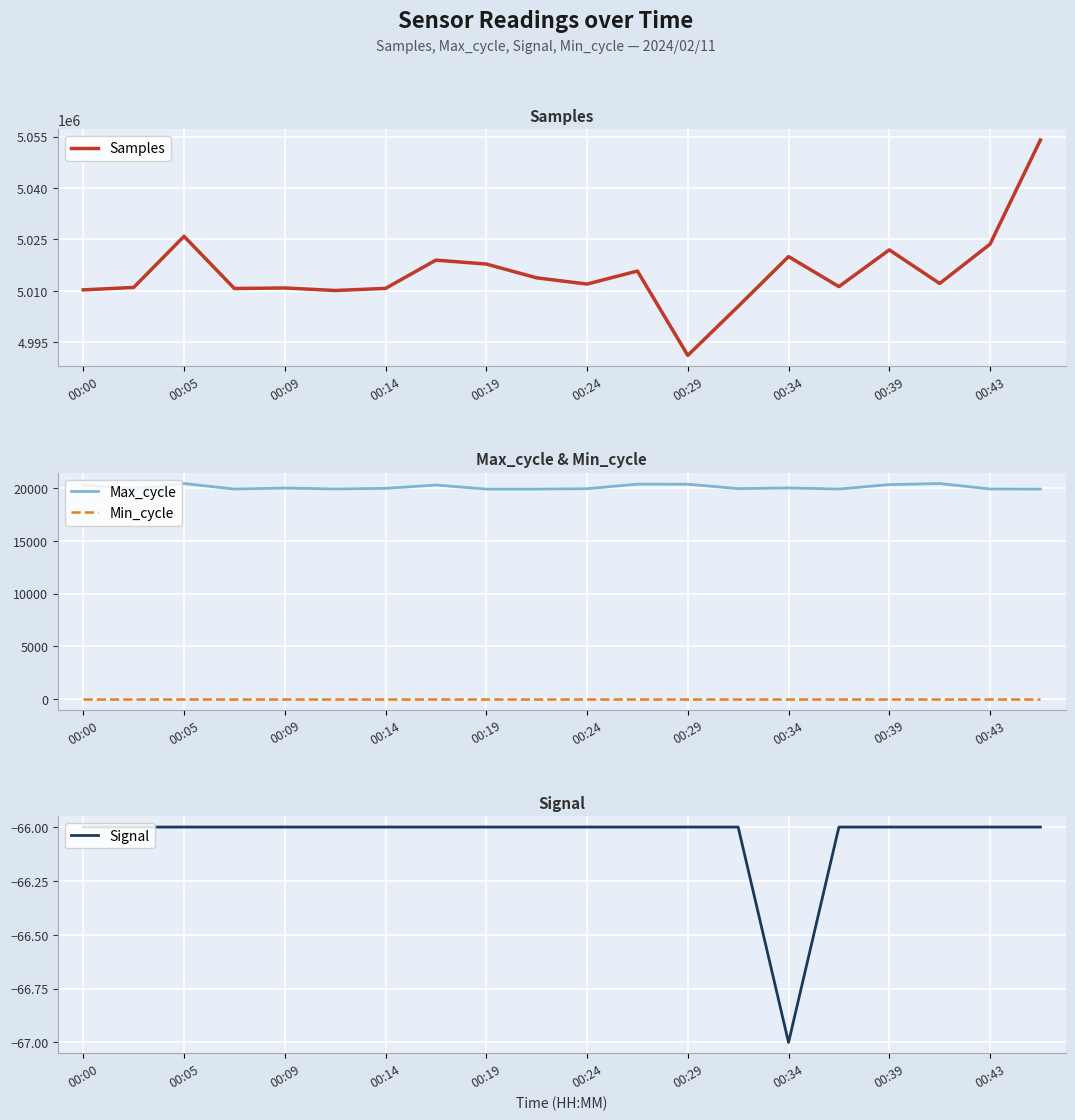

What is the lowest value of the Max_cycle series?

19921